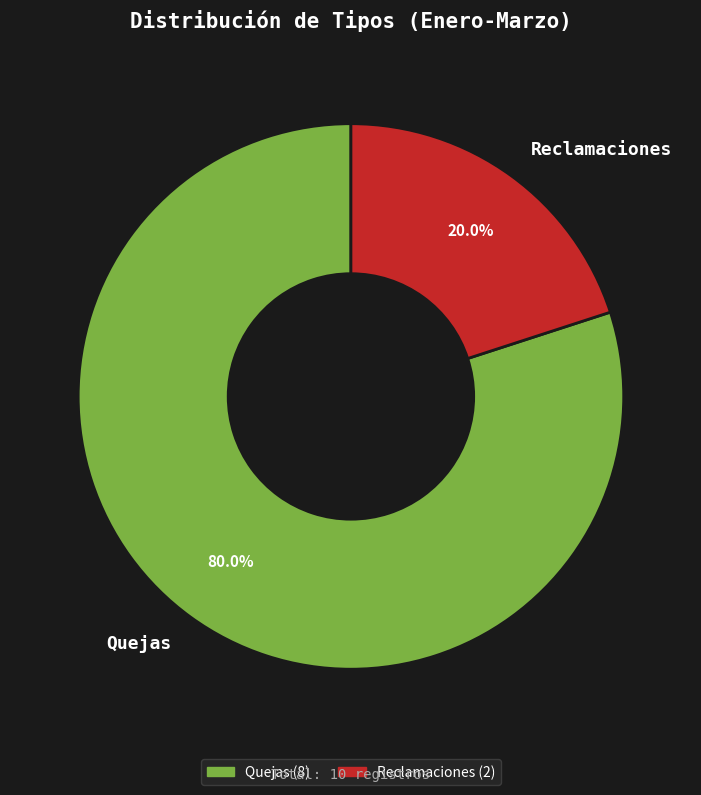

The Quejas slice represents 80% of the pie. True or false?

True